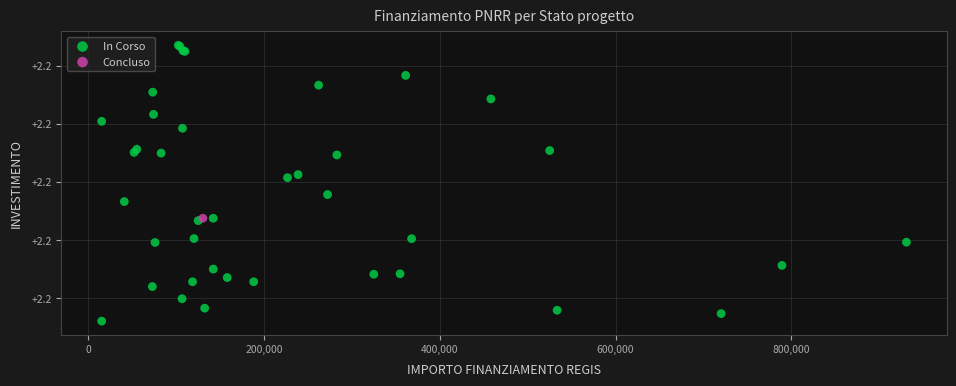

What are all the series names shown in the legend?

In Corso, Concluso